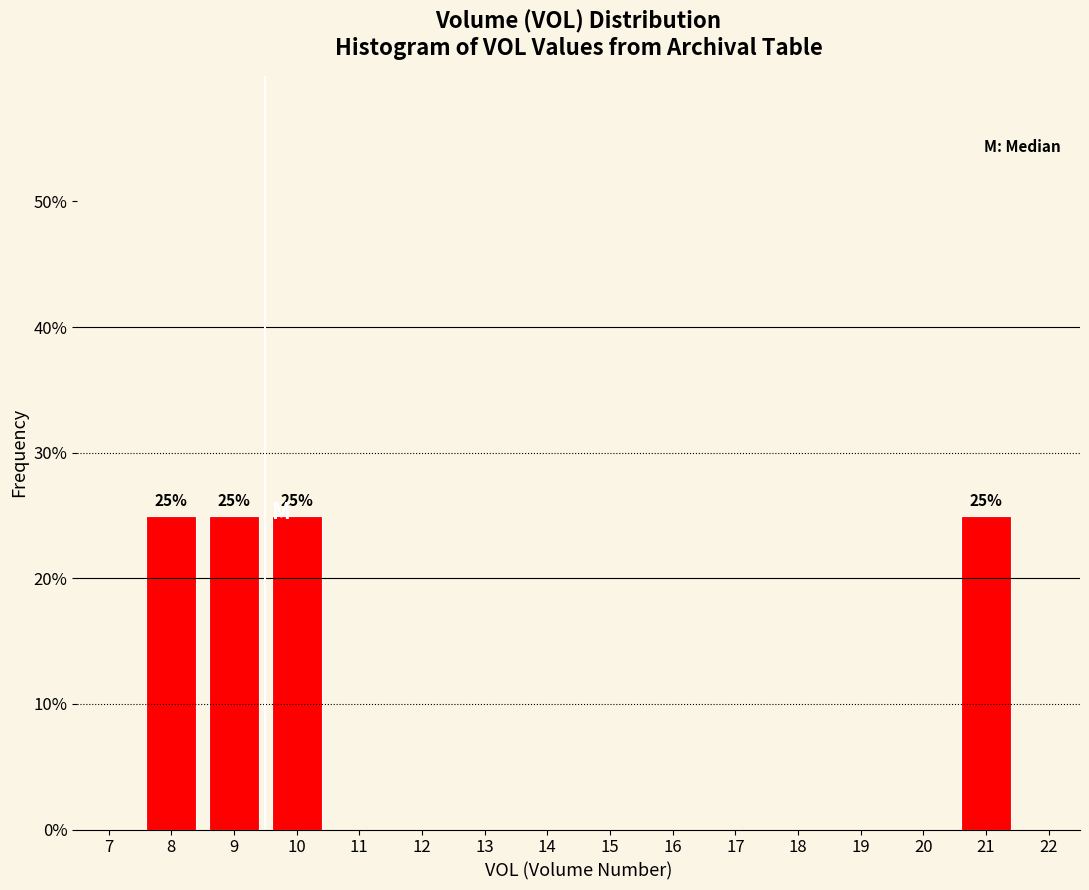

Reading left to right, what are all the values shown in this chart?

8=25	9=25	10=25	11=0	12=0	13=0	14=0	15=0	16=0	17=0	18=0	19=0	20=0	21=25